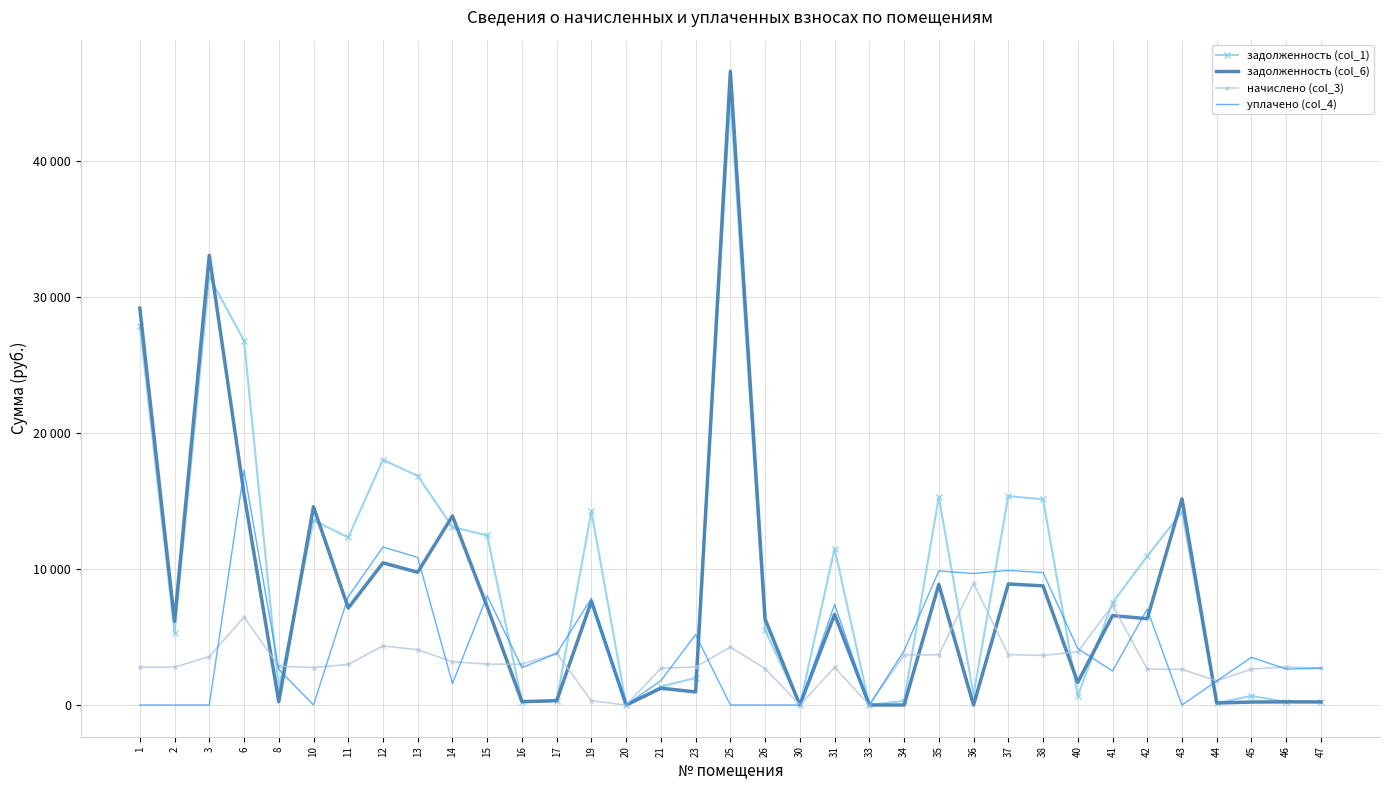

What are all the series names shown in the legend?

задолженность (col_1), задолженность (col_6), начислено (col_3), уплачено (col_4)